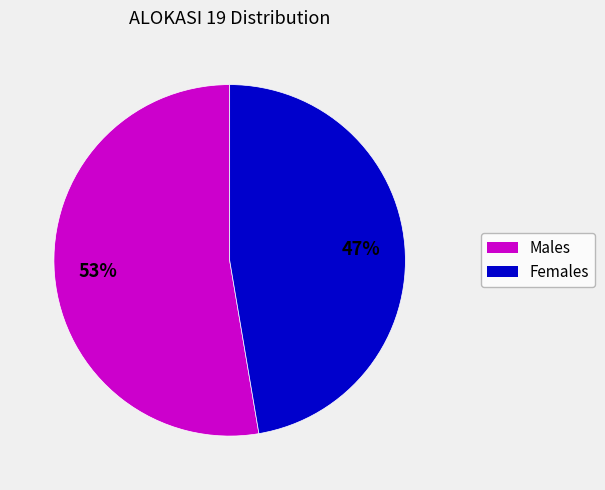

Is there a majority slice in this chart?

Yes